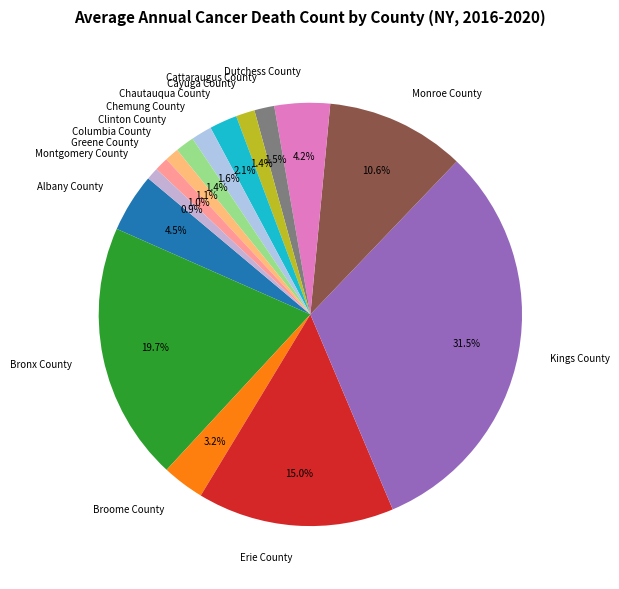

Is Columbia County the majority of the pie?

No